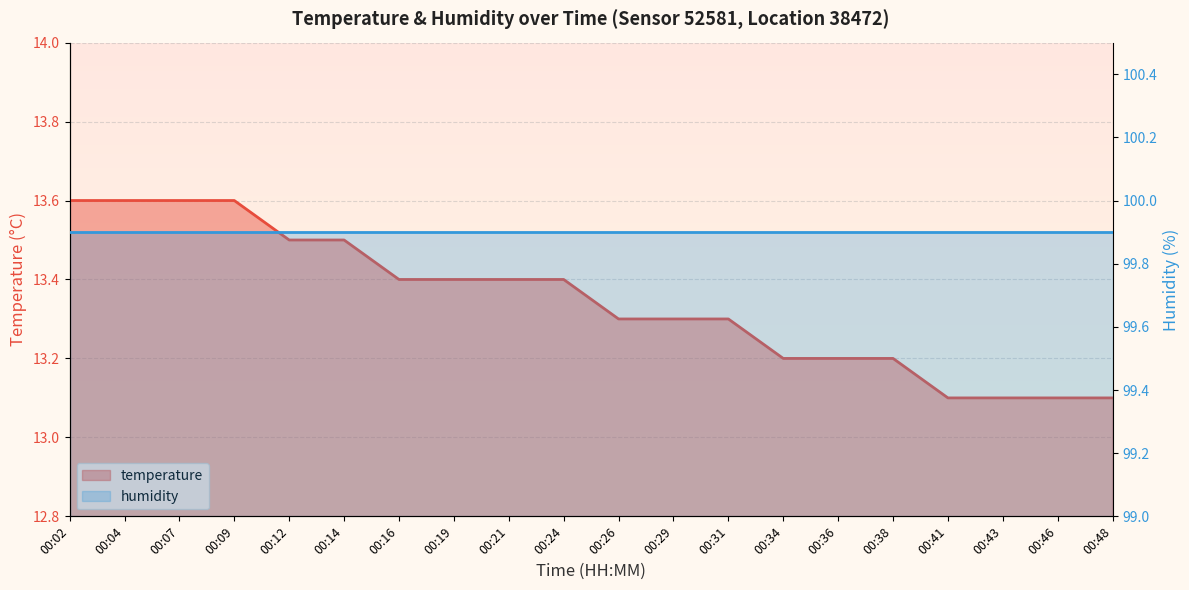

What is the difference between the second highest and minimum values?

0.5